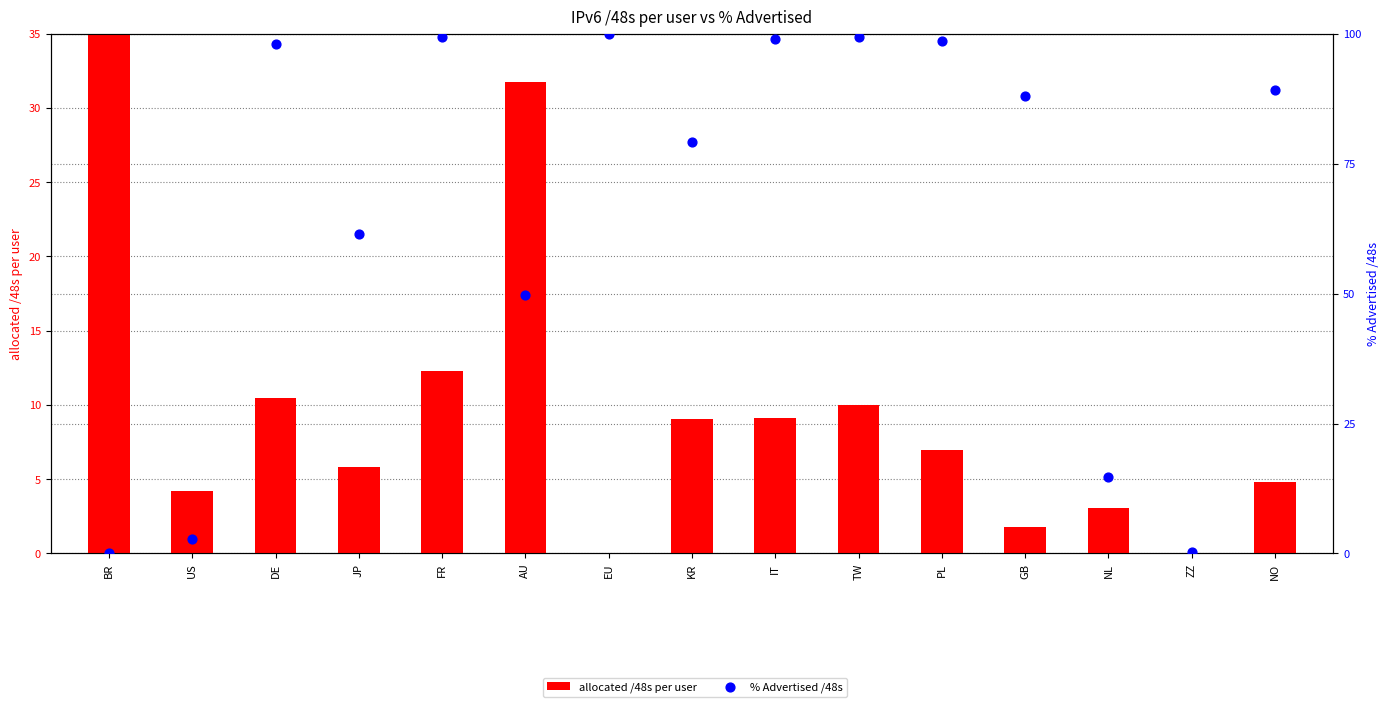

Is the value of % Advertised /48s at EU greater than the value of allocated /48s per user at IT?

Yes